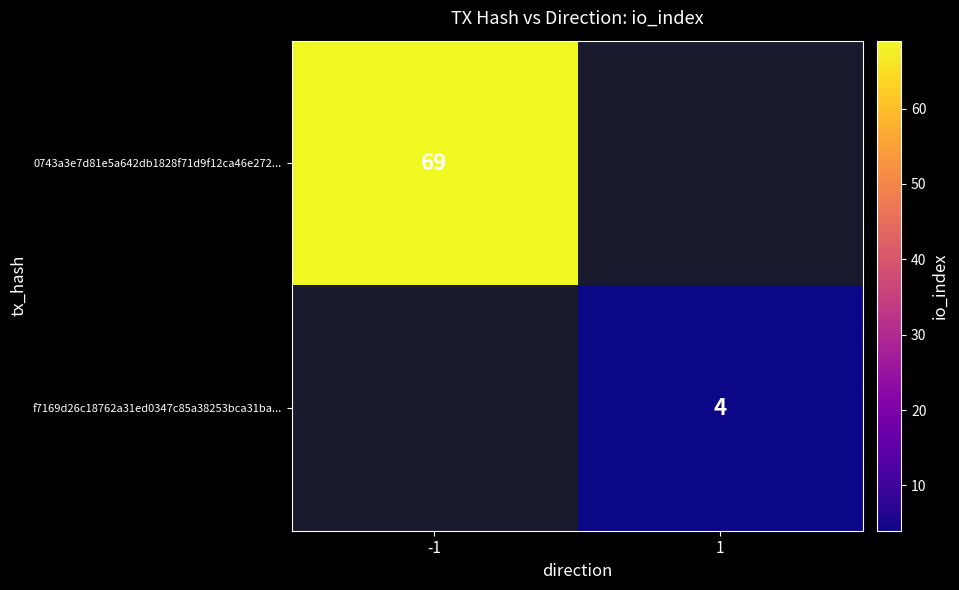

Which has a higher value, 1 or -1?

-1